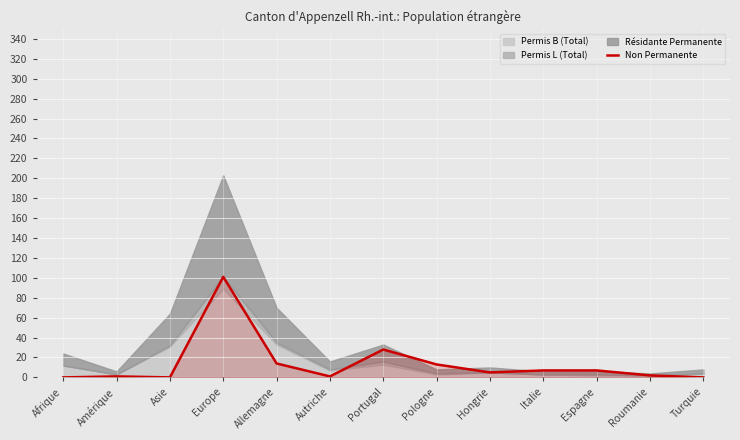

How many values are above zero?

10